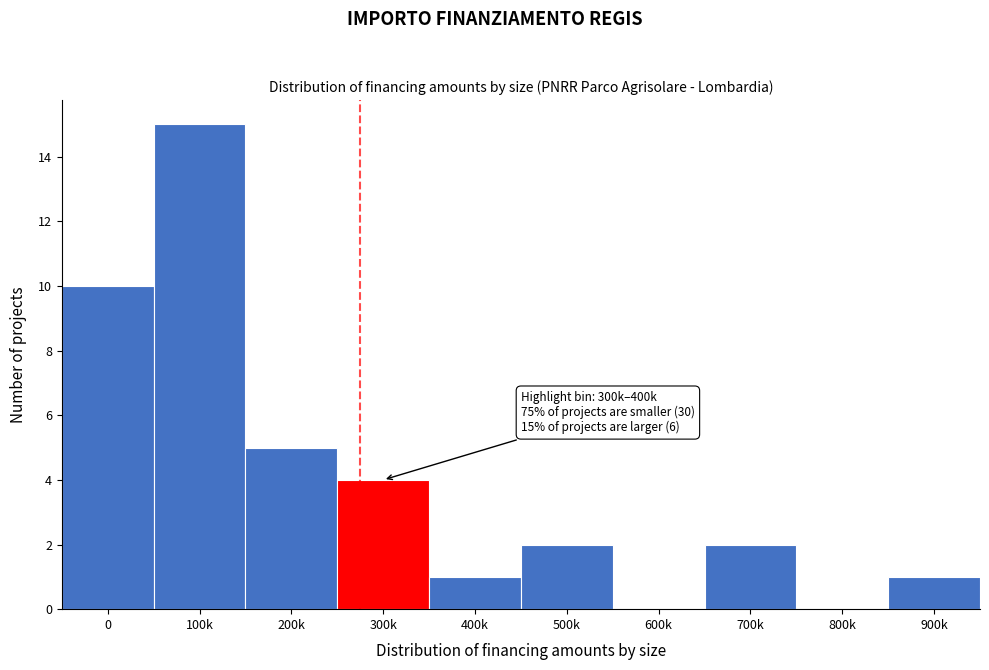

Reading right to left, what are all the values shown in this chart?

900k=1	800k=0	700k=2	600k=0	500k=2	400k=1	300k=4	200k=5	100k=15	0=10